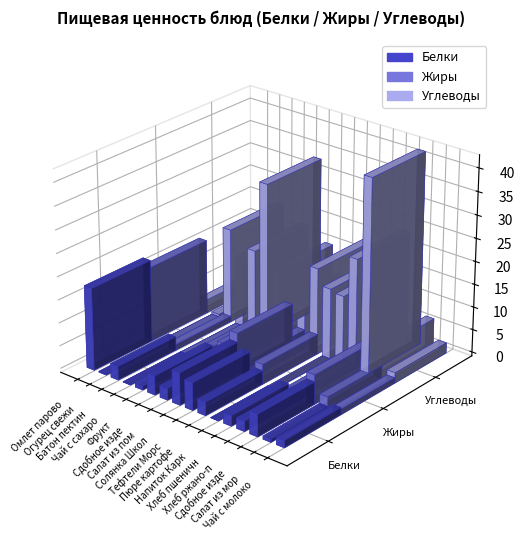

How many data points in Белки are less than 2?

6